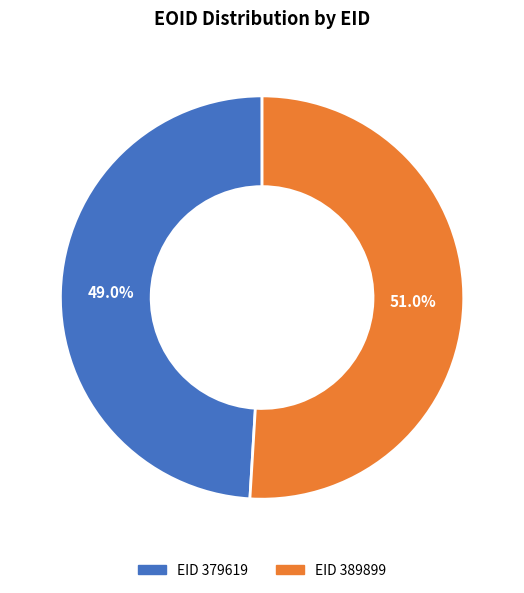

Is there any slice that represents more than half of the pie?

Yes